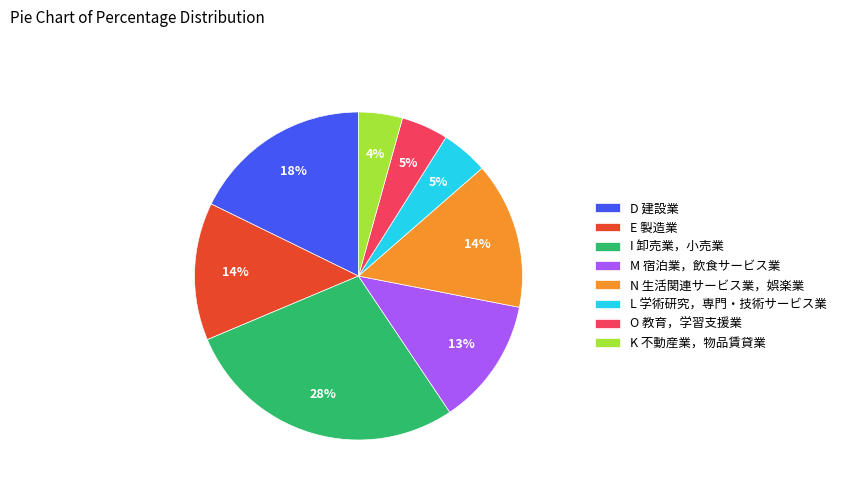

Combined, do L 学術研究，専門・技術サービス業 and M 宿泊業，飲食サービス業 account for over 50%?

No